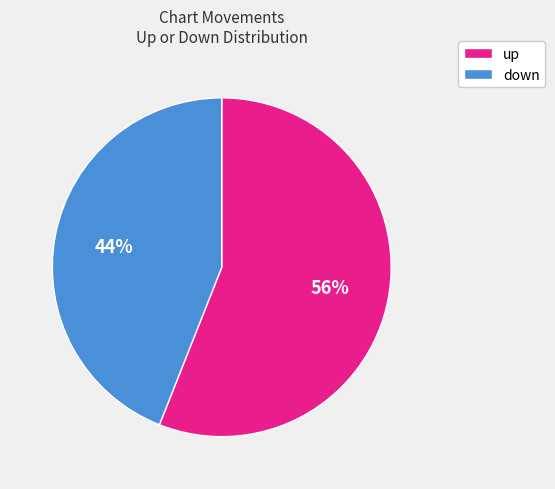

To the nearest percent, what portion does up represent?

56%